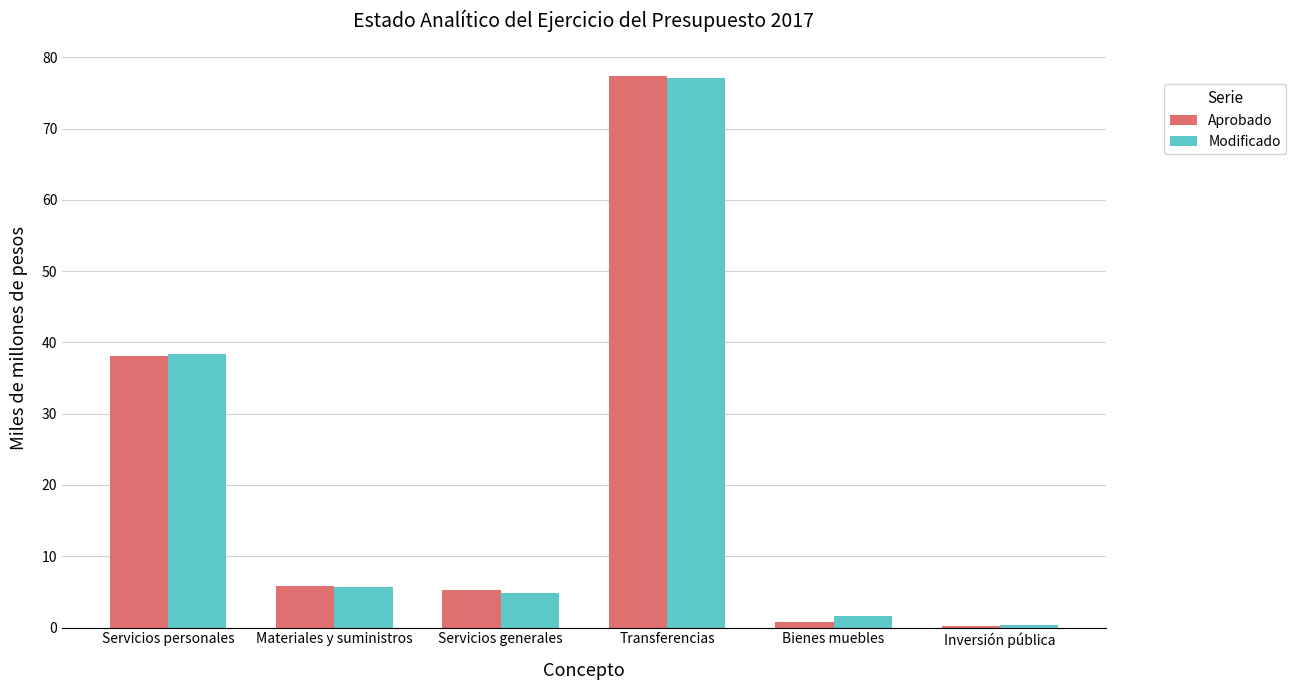

What is the value of the Aprobado bar at the 3rd from the left?

5.3